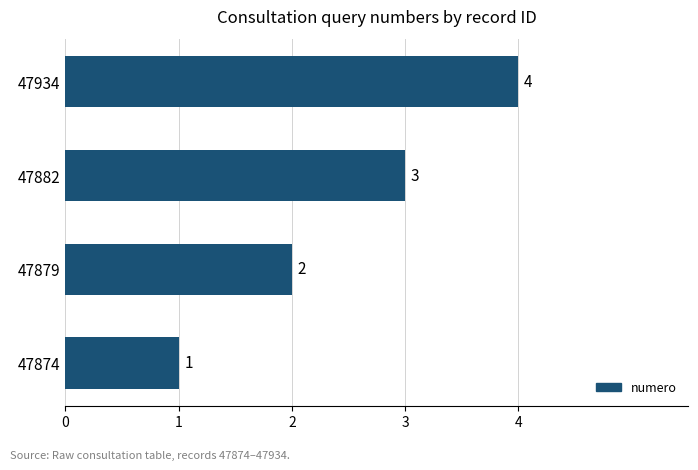

Between 47934 and 47882, which is larger?

47934